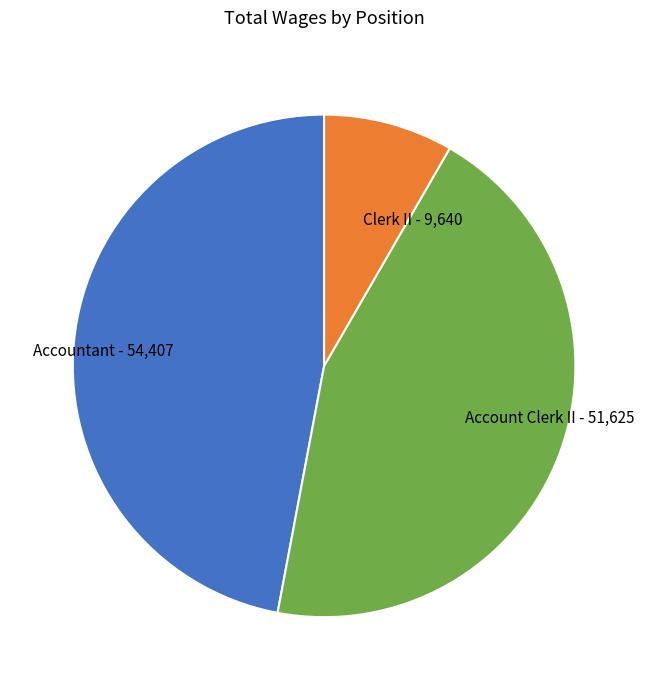

Is there any slice that represents more than half of the pie?

No